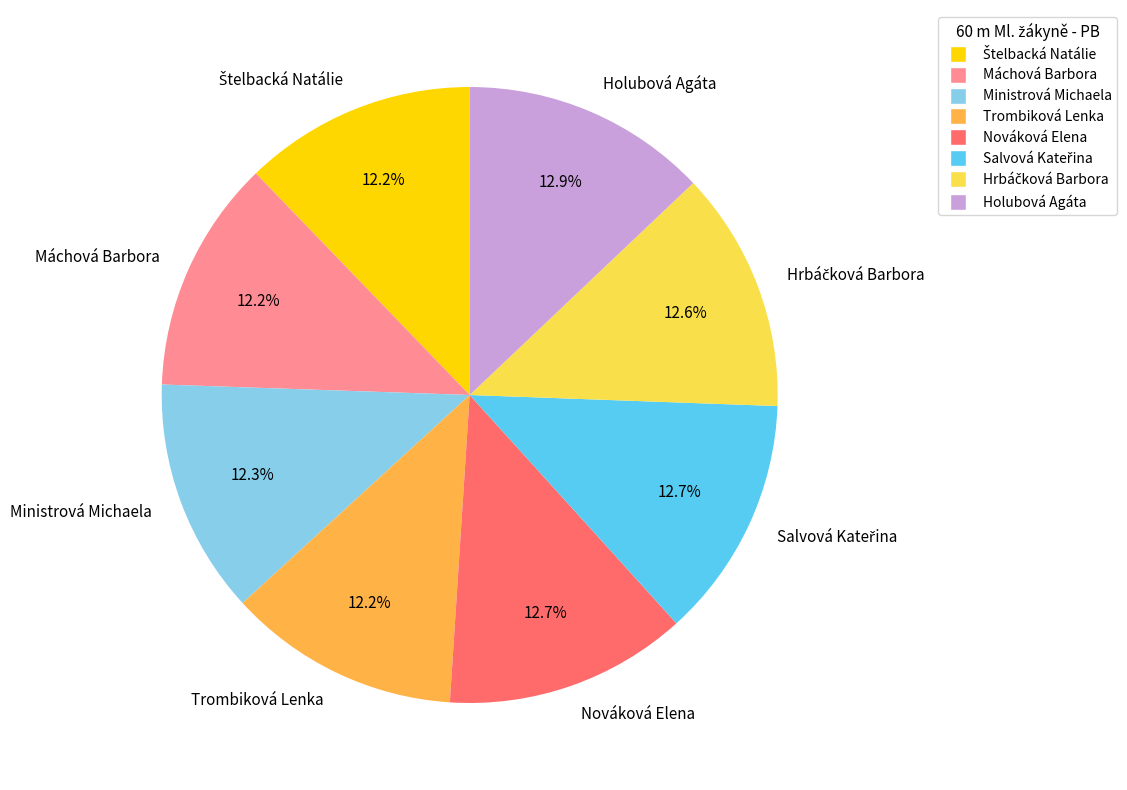

To the nearest percent, what is the average slice percentage?

12%